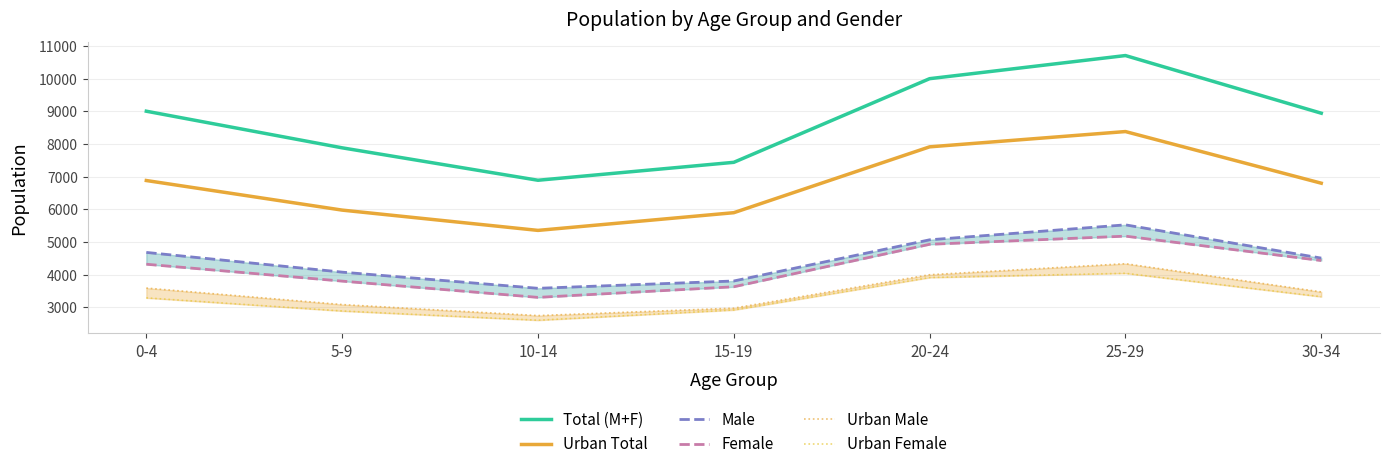

What is the maximum value shown in the chart?

10712